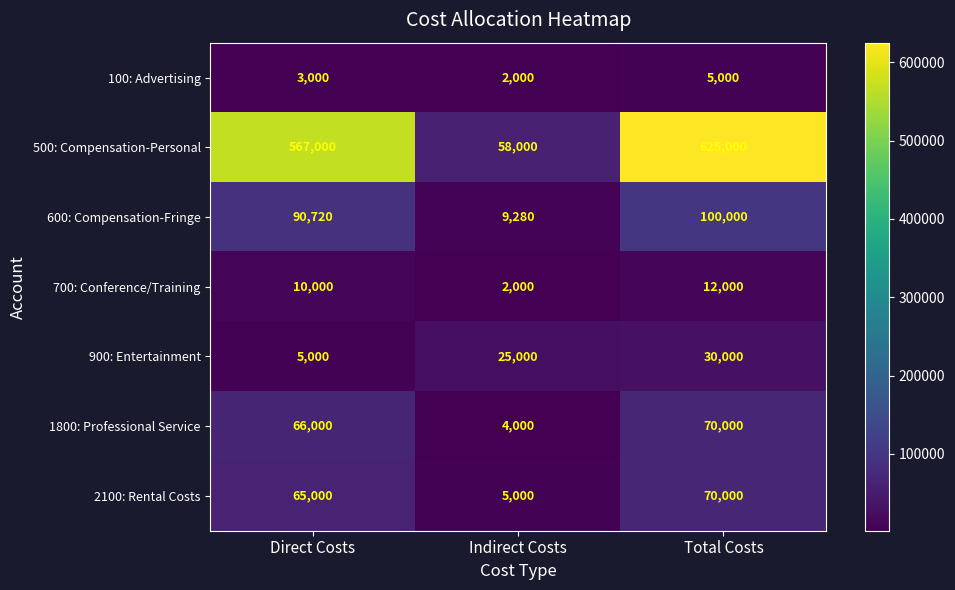

Reading right to left, list all the values displayed in this chart.

100: Advertising: Total Costs=5000	Indirect Costs=2000	Direct Costs=3000
500: Compensation-Personal: Total Costs=625000	Indirect Costs=58000	Direct Costs=567000
600: Compensation-Fringe: Total Costs=100000	Indirect Costs=9280	Direct Costs=90720
700: Conference/Training: Total Costs=12000	Indirect Costs=2000	Direct Costs=10000
900: Entertainment: Total Costs=30000	Indirect Costs=25000	Direct Costs=5000
1800: Professional Service: Total Costs=70000	Indirect Costs=4000	Direct Costs=66000
2100: Rental Costs: Total Costs=70000	Indirect Costs=5000	Direct Costs=65000